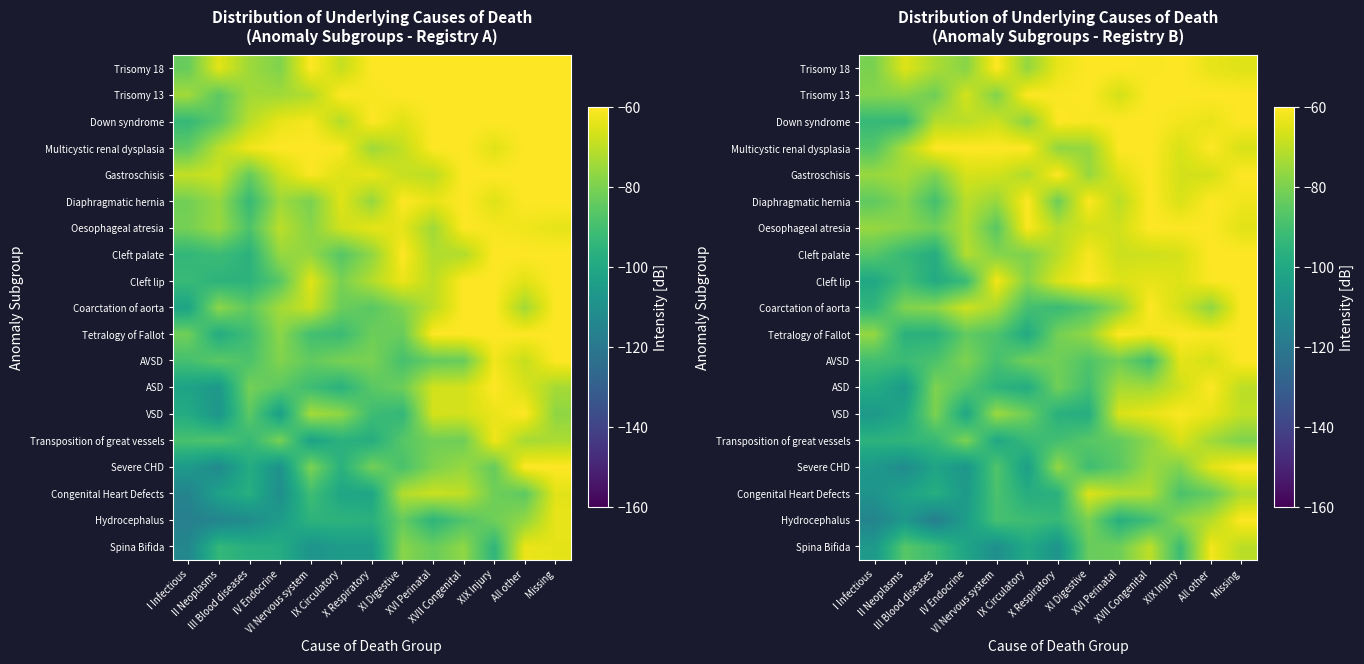

What is the approximate value of Coarctation of aorta at VI Nervous system?

-73.0